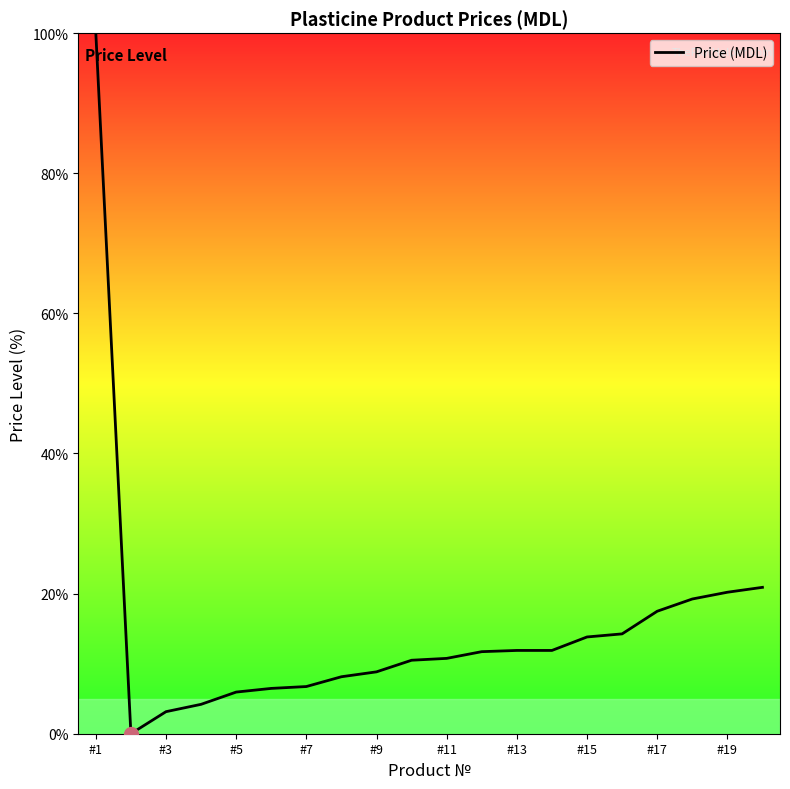

What is the greatest value displayed?

100.0